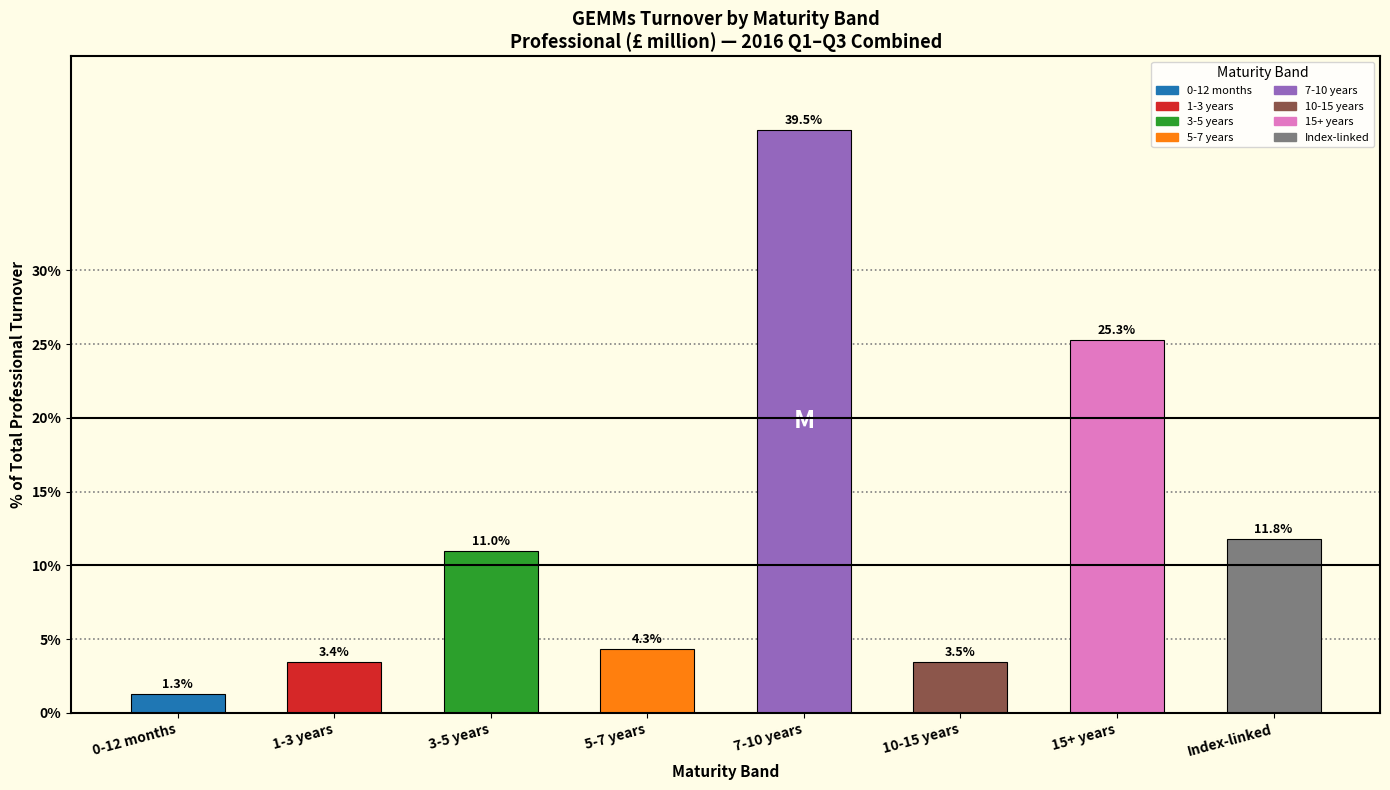

Reading right to left, extract all data points from this chart.

Index-linked=11.8	15+ years=25.3	10-15 years=3.5	7-10 years=39.5	5-7 years=4.3	3-5 years=11.0	1-3 years=3.4	0-12 months=1.3